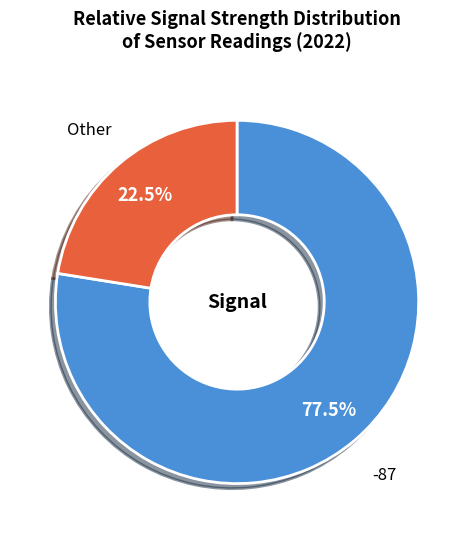

Is there any slice that represents more than half of the pie?

Yes